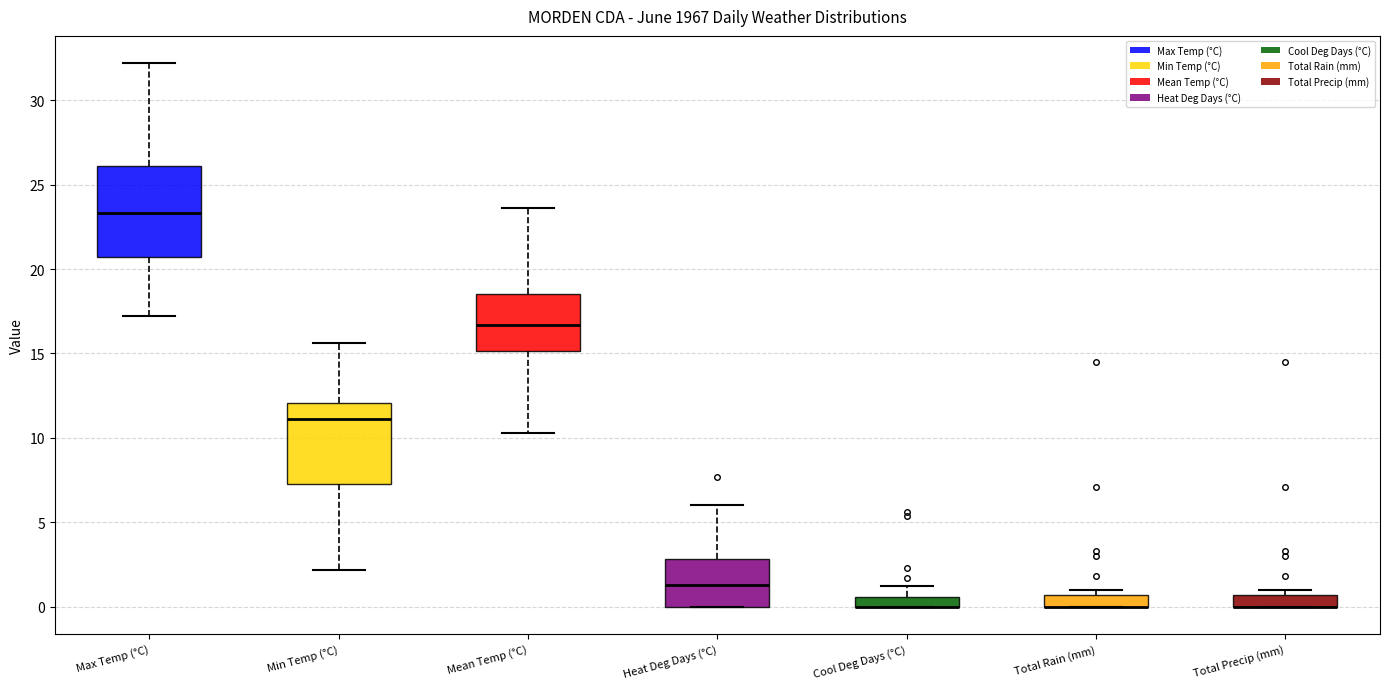

Where is the upper edge of the box for Min Temp (°C) on the y-axis? The values are not printed on the chart, so give them approximately, as read against the axis.

12.0